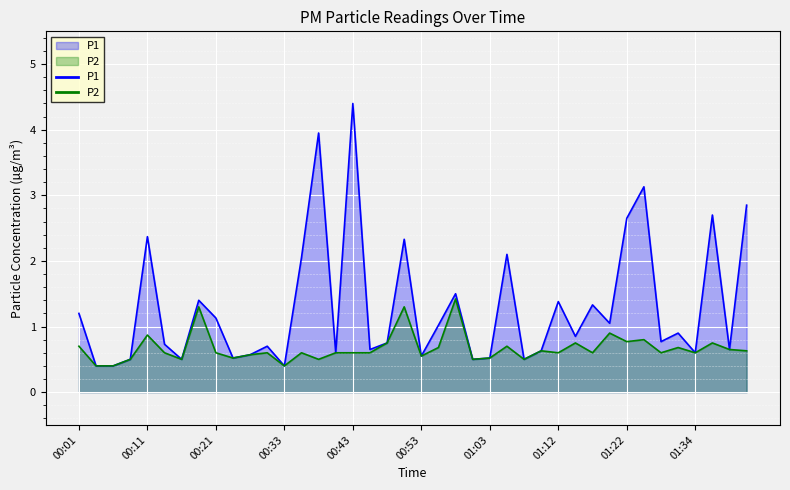

What is the label of the 24th point from the left?

01:00